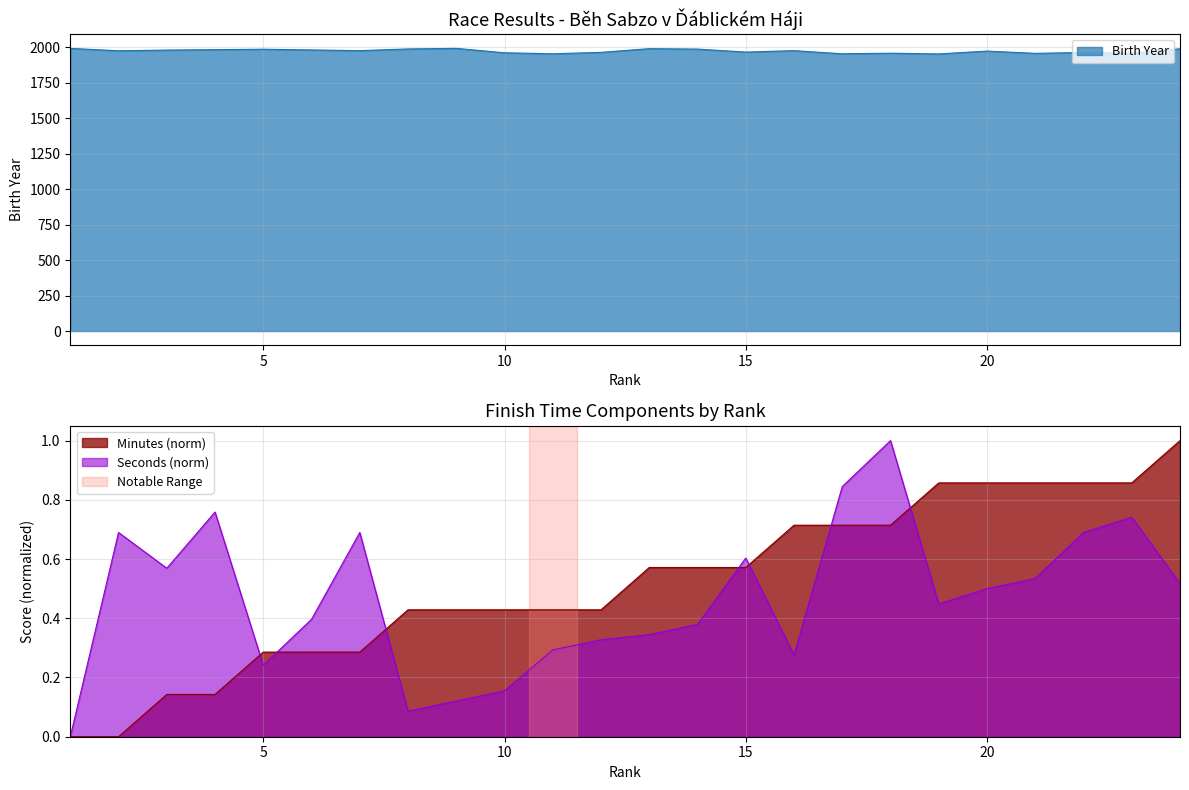

At 15, list the series in order from smallest to largest.

Minutes, Seconds, Birth Year